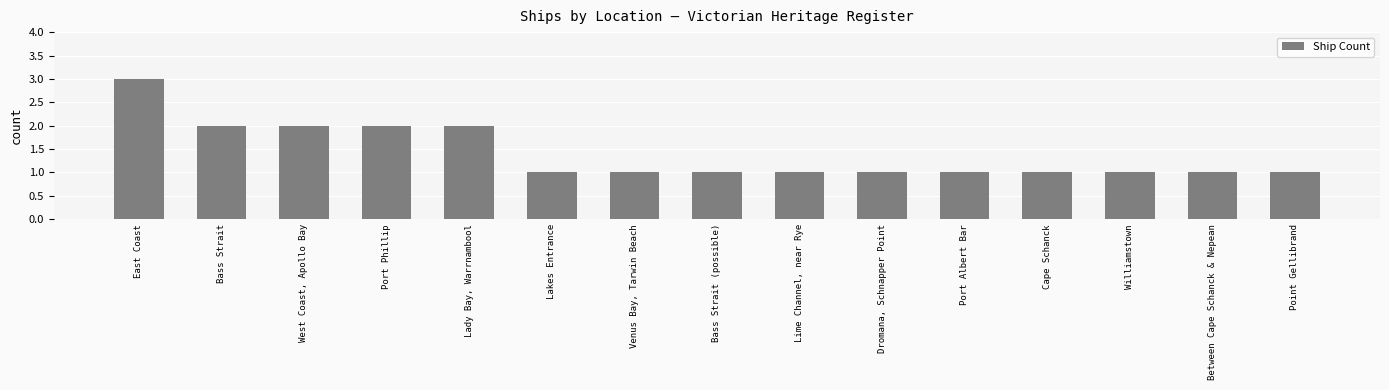

Which category has the highest value across all series?

East Coast